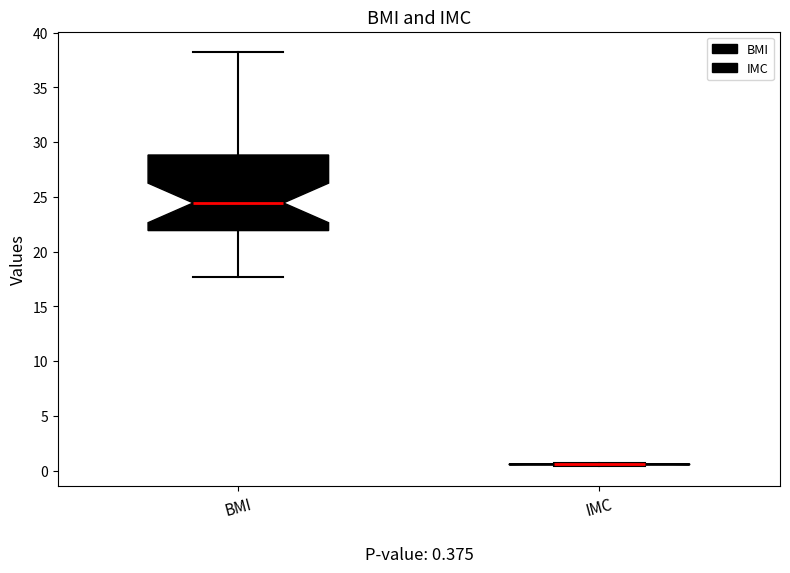

Which box is the tallest, from its lower edge to its upper edge?

BMI